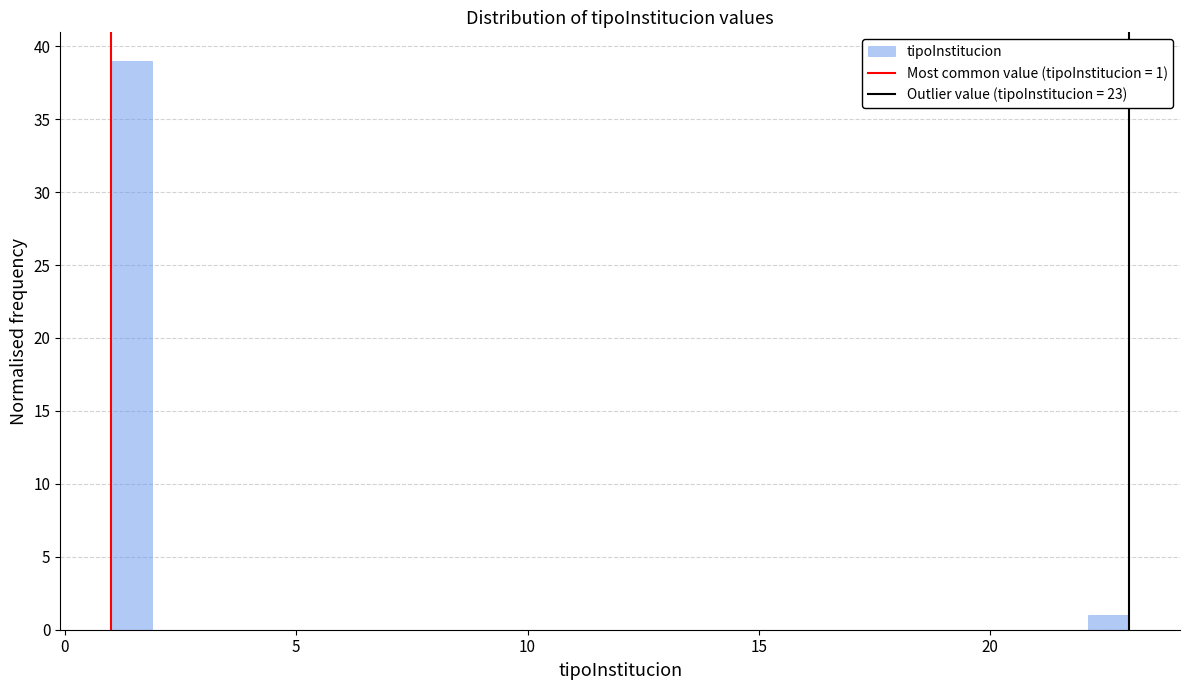

Around what value on the x-axis is the tallest bar? Give the approximate position of its centre, as read against the axis.

1.5